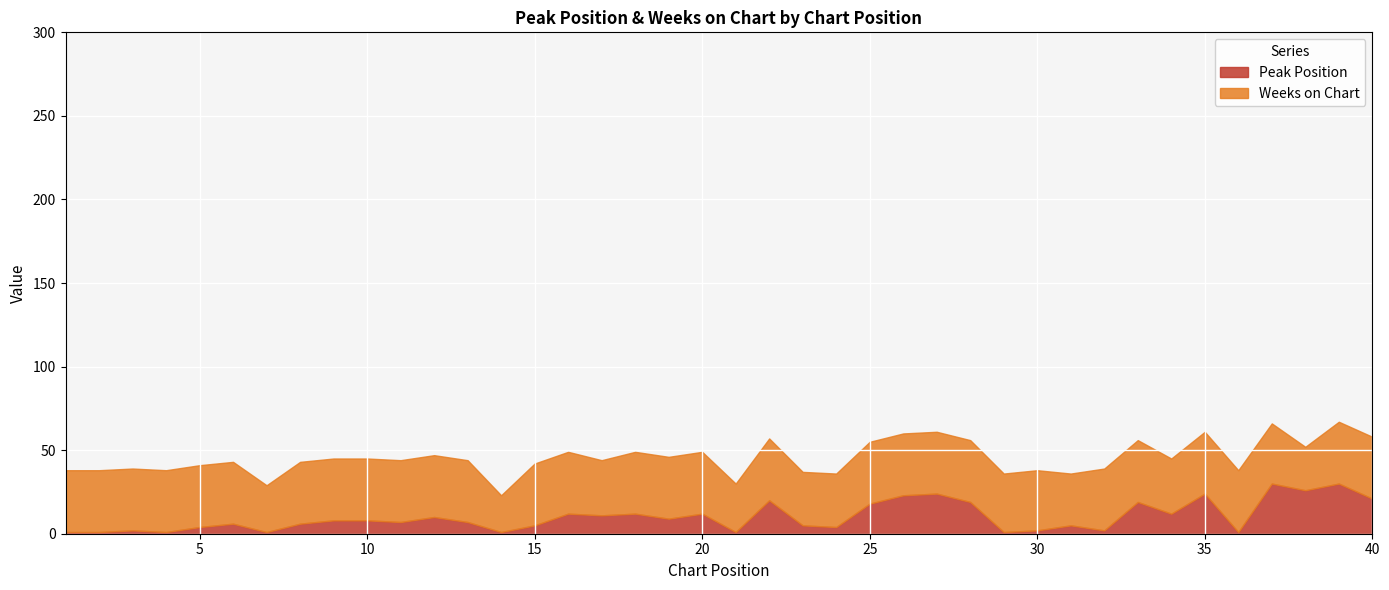

At which category is the sum across all series the highest?

39